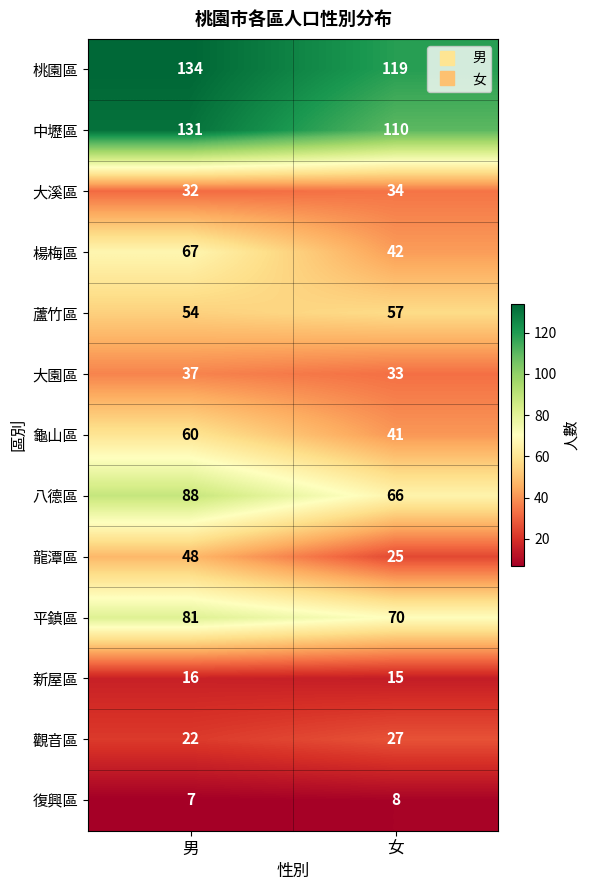

True or false: 中壢區 has a value of 110 at 女.

True